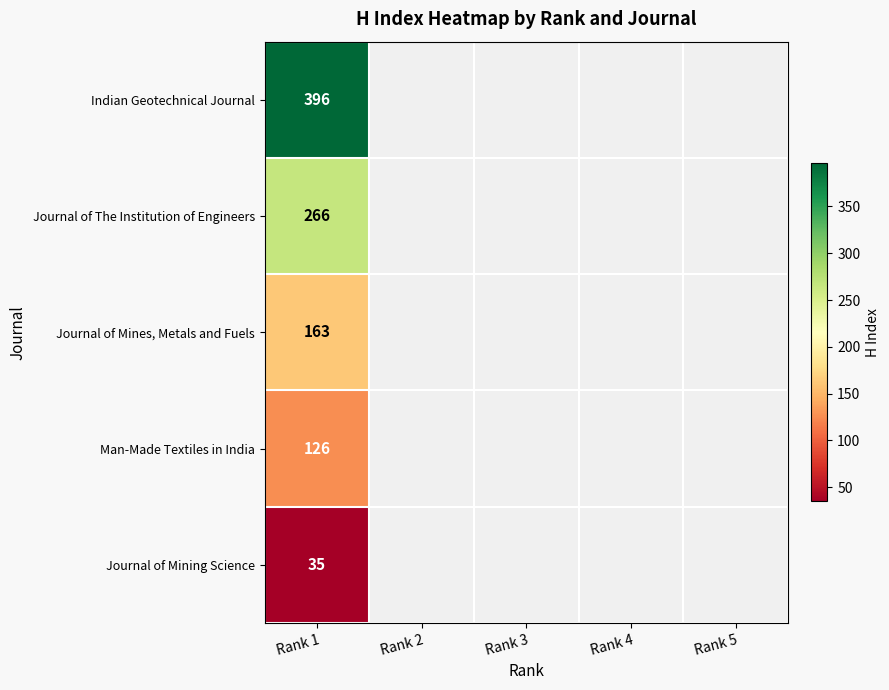

At which category is the sum across all series the highest?

Rank 1